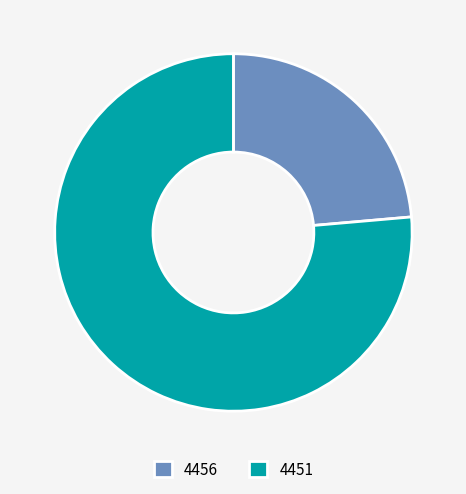

Is it true that 4451 is 71% of the pie?

False